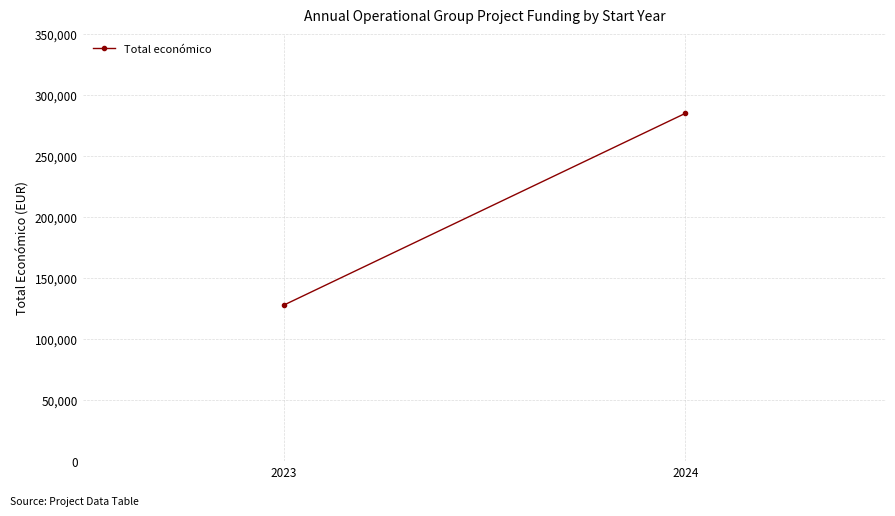

What is the change in value from 2023 to 2024?

+157102